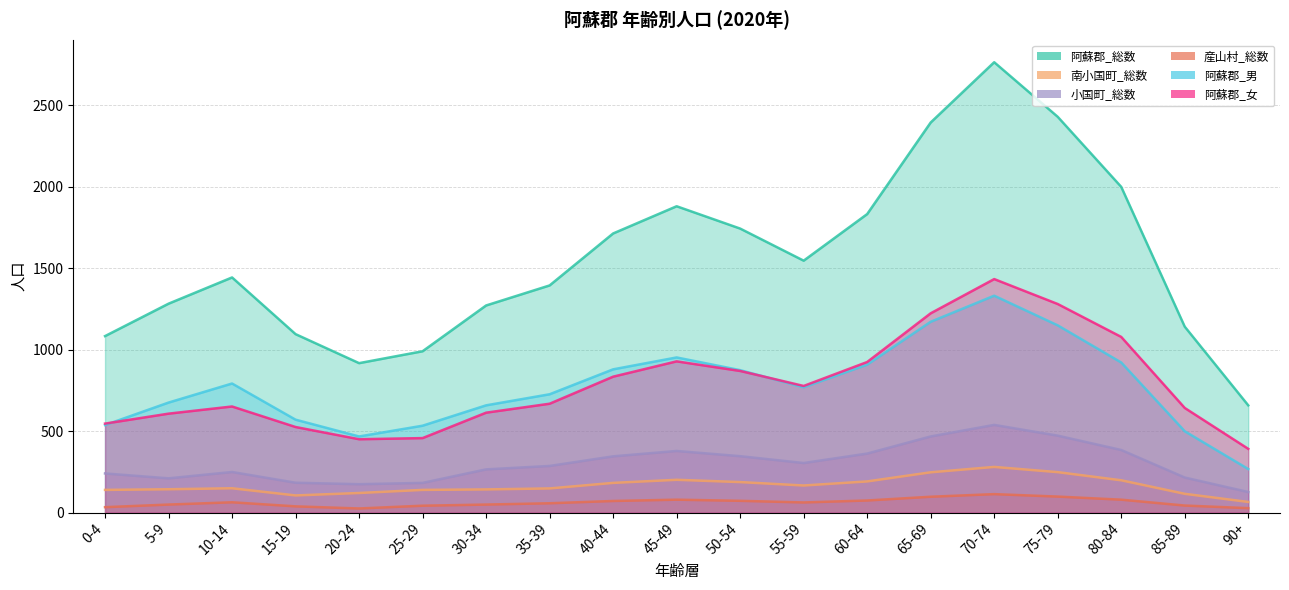

What is the label of the 14th point from the left?

65-69